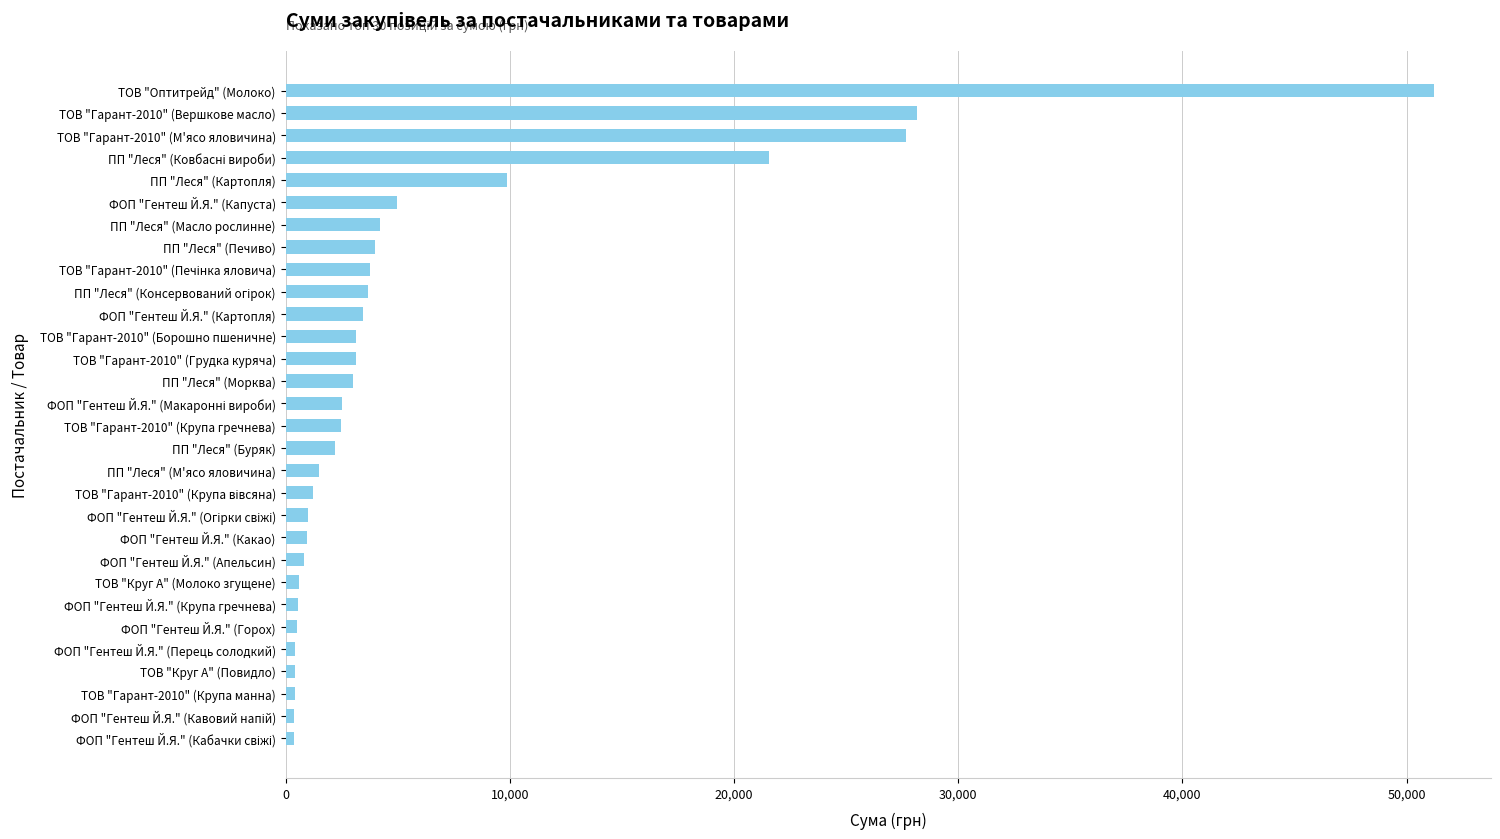

What is the difference between the maximum and minimum values?

50834.7